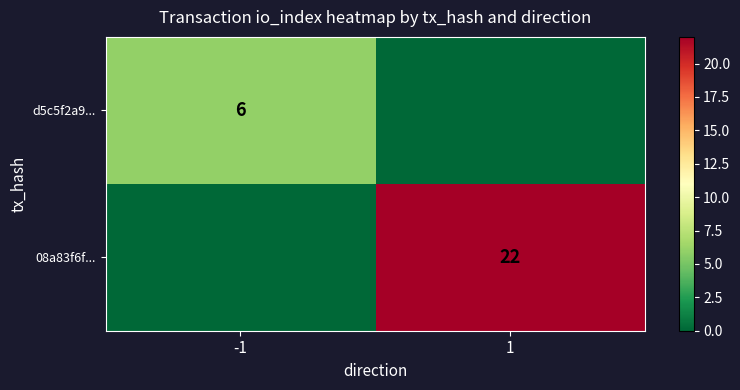

At how many categories does at least one series exceed 17?

1